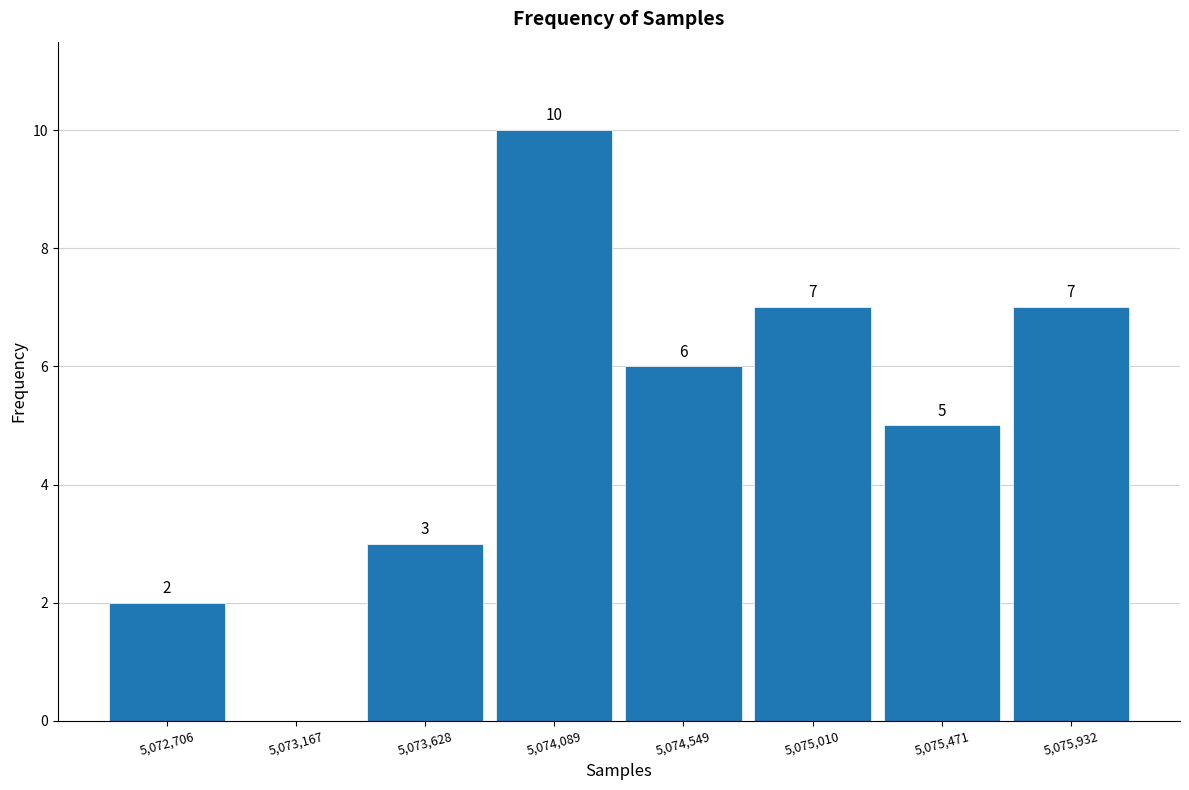

Over which range of the x-axis is the bar tallest?

5073850 to 5074300